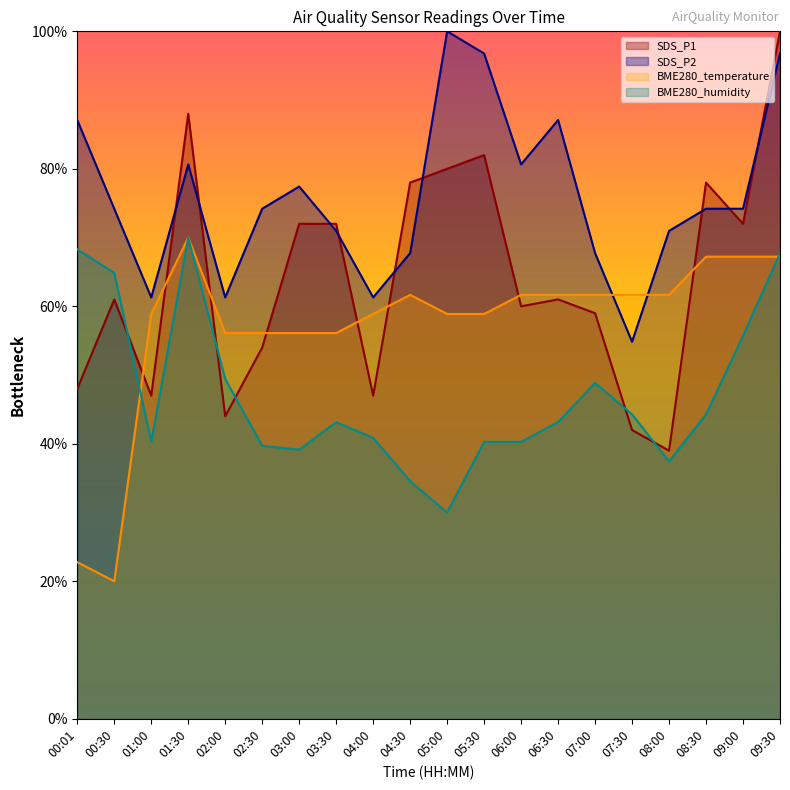

Which series has the largest total across all categories?

SDS_P2